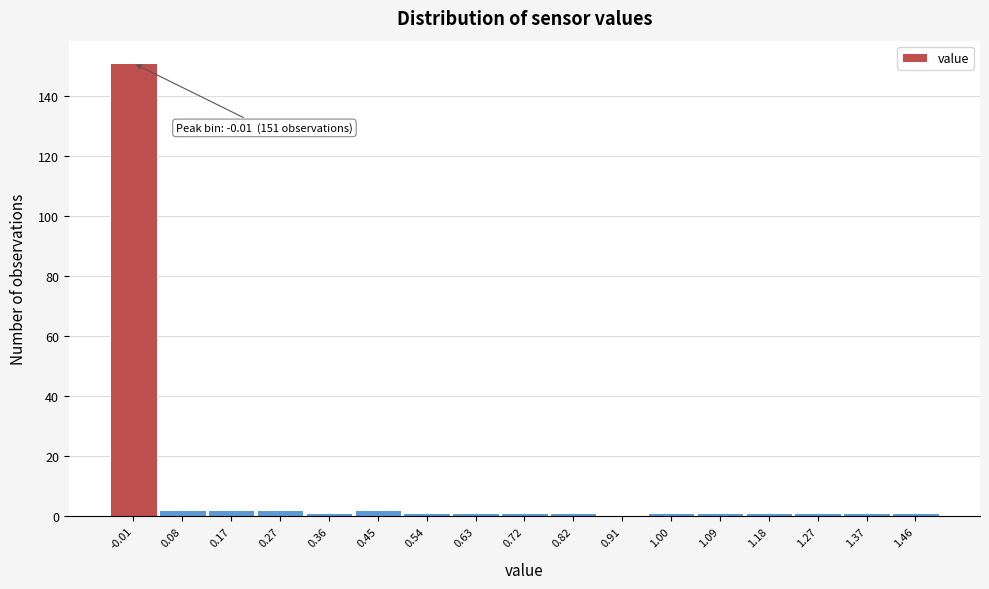

Reading left to right, list all the values displayed in this chart.

-0.01=151	0.08=2	0.17=2	0.27=2	0.36=1	0.45=2	0.54=1	0.63=1	0.72=1	0.82=1	0.91=0	1.00=1	1.09=1	1.18=1	1.27=1	1.37=1	1.46=1